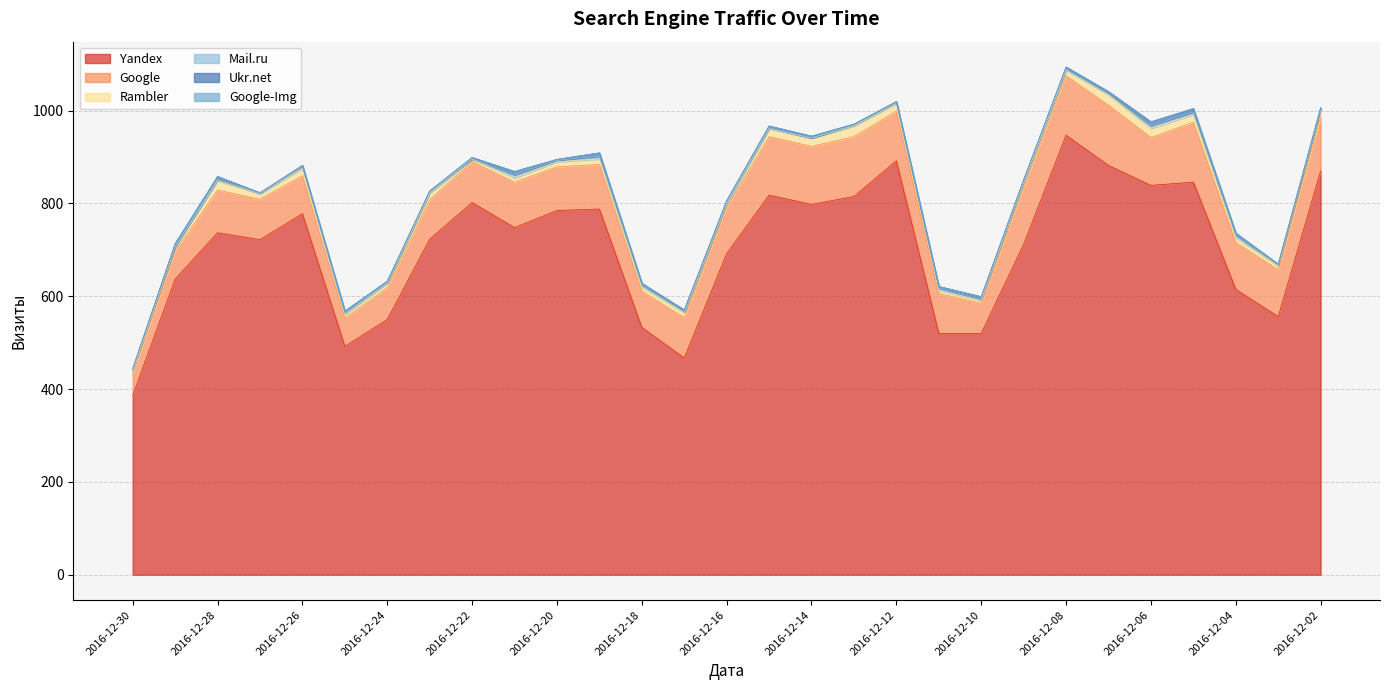

Which series has the widest spread of values?

Yandex